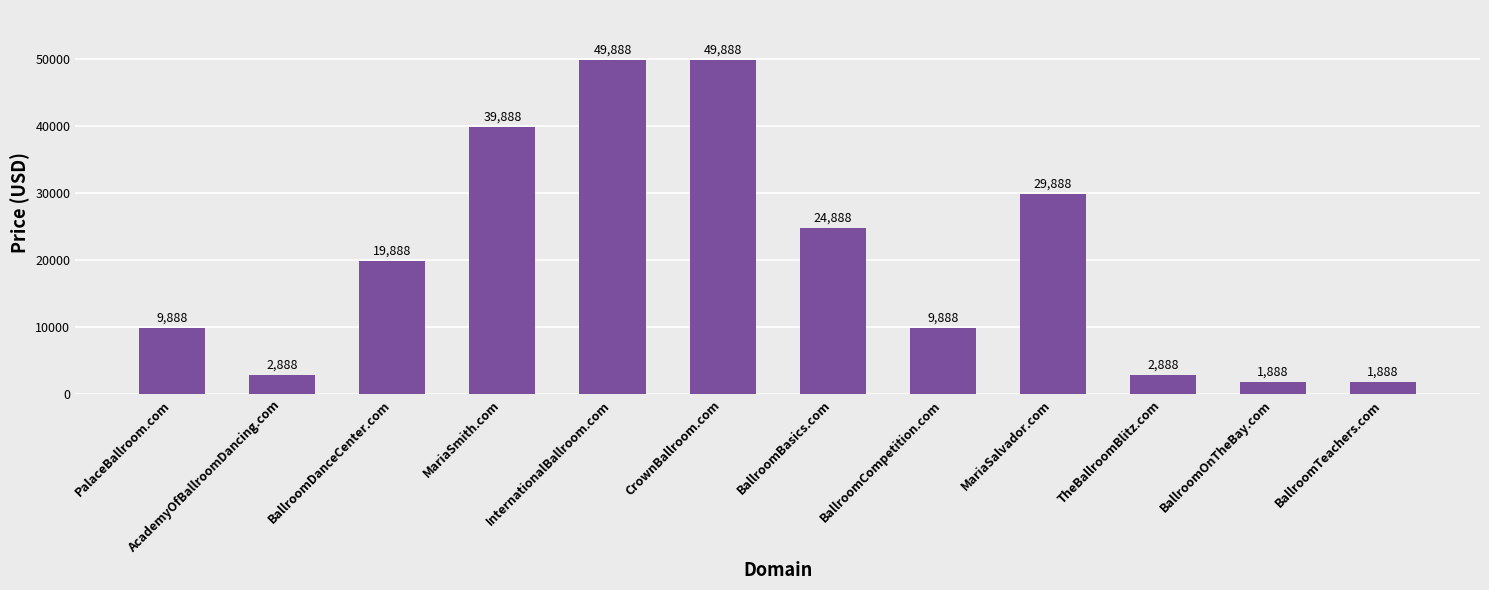

What is the value of the 1st bar from the left?

9888